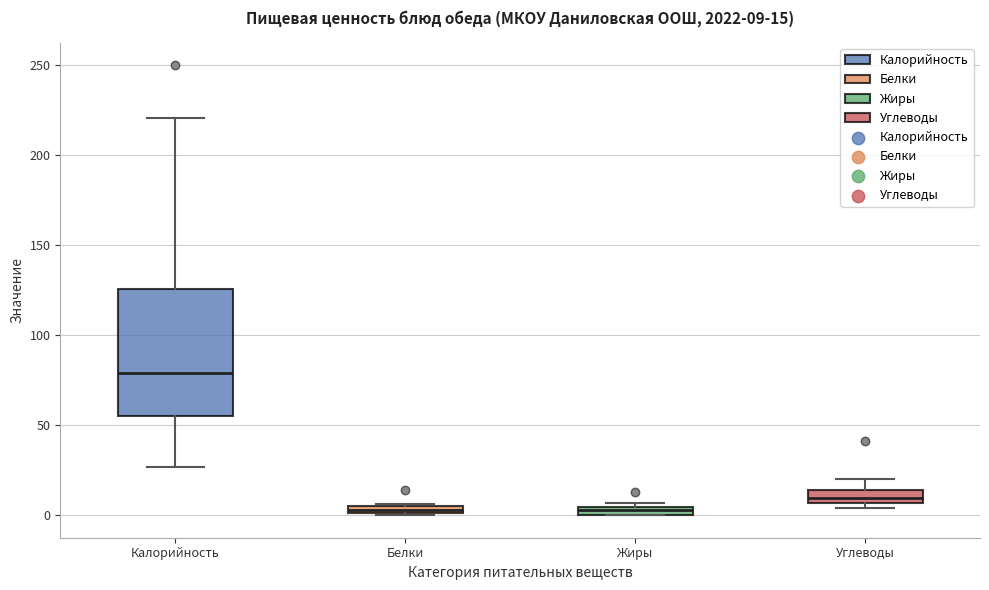

Which box is the tallest, from its lower edge to its upper edge?

Калорийность